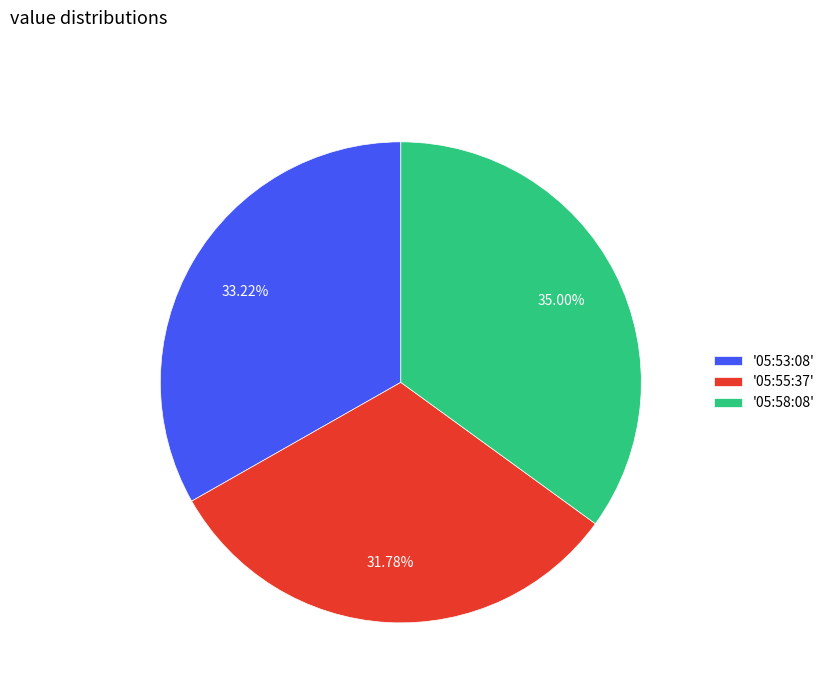

Is there any slice that represents more than half of the pie?

No